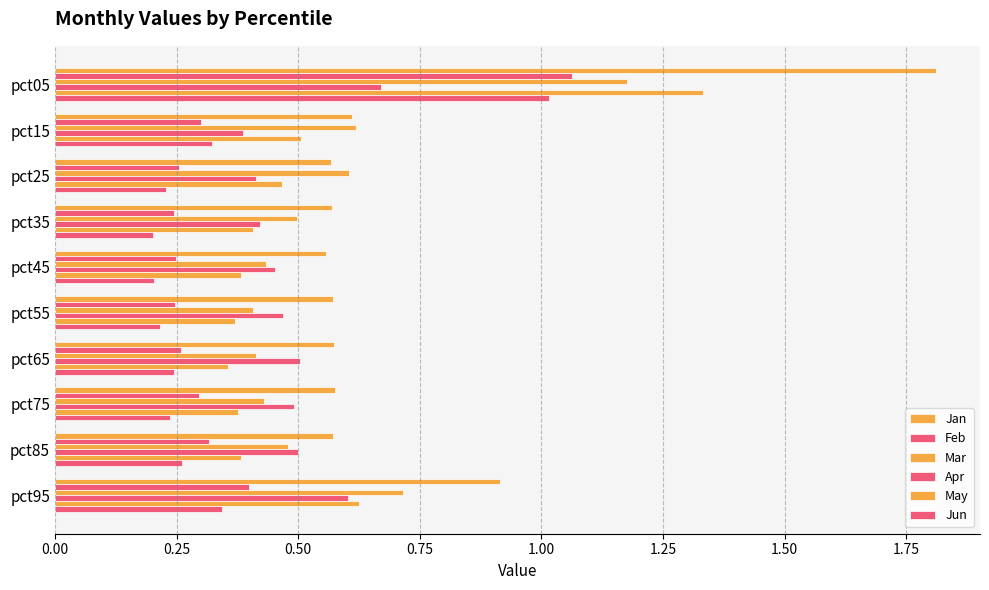

How many series are shown in this chart?

6